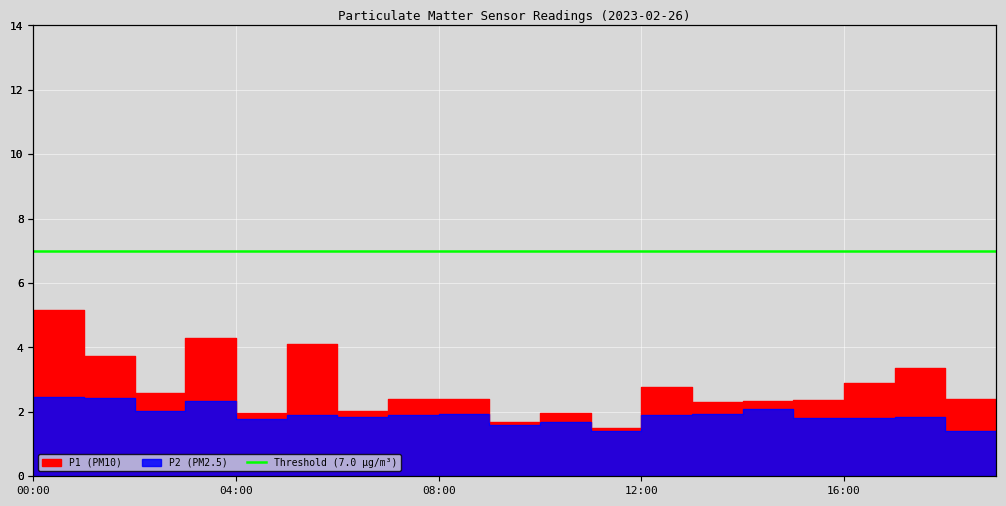

The value of P1 at 10:00 is 0.7. True or false?

False